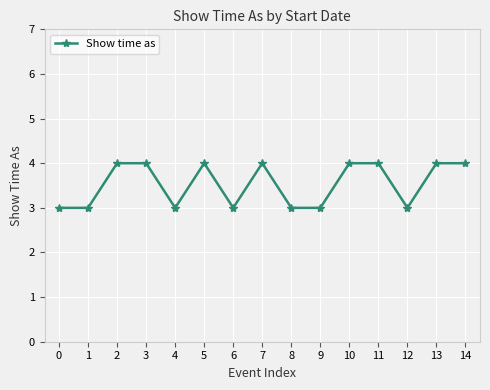

Count the number of categories in the chart.

15